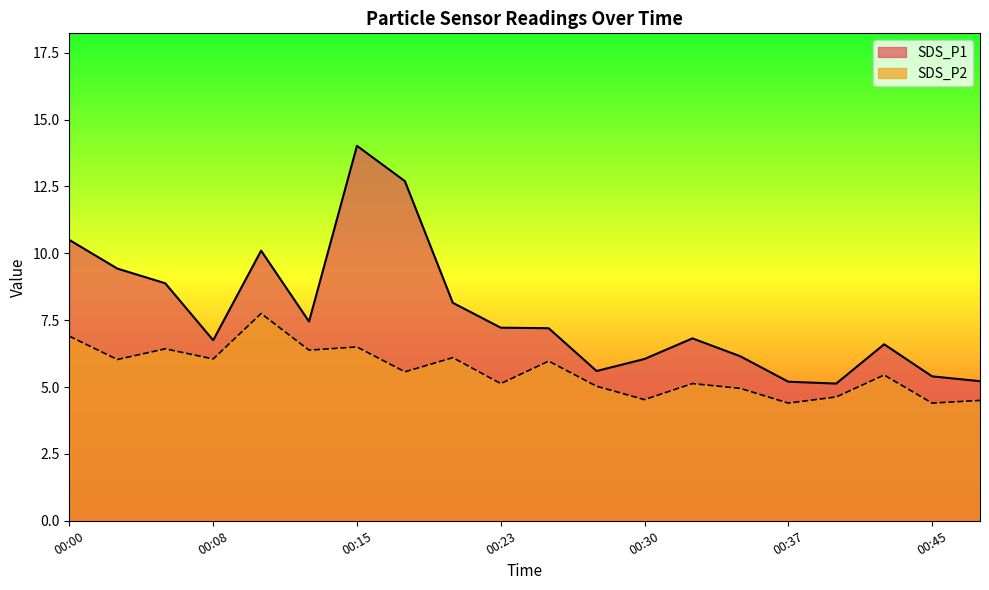

Does the chart have visible grid lines?

No